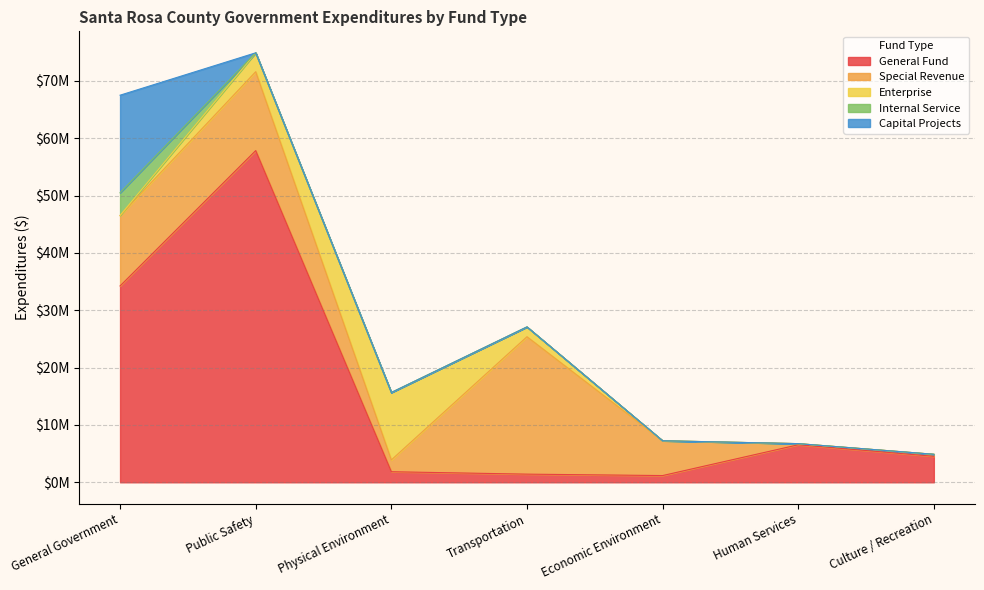

Where do General Fund and Enterprise first cross each other?

Public Safety and Physical Environment